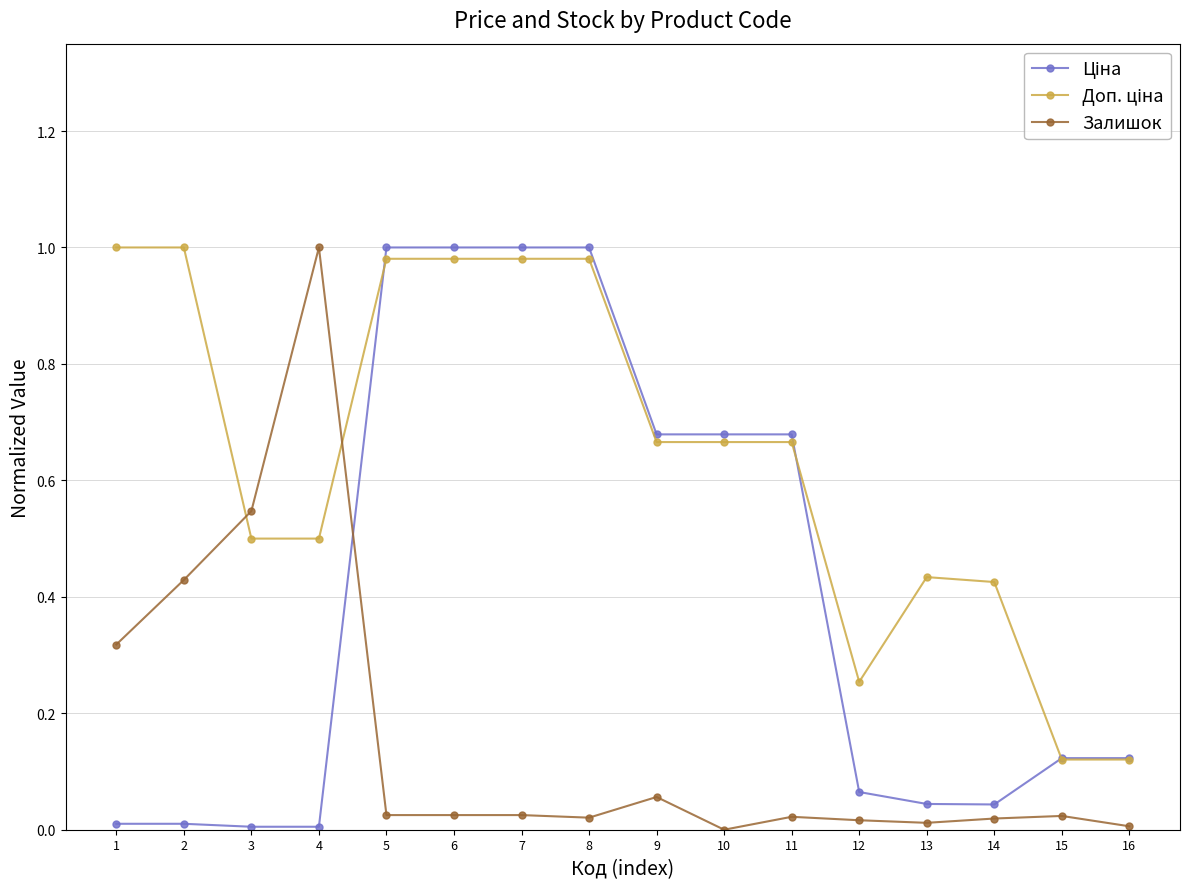

The Залишок series shows 1.8 at 4. True or false?

False